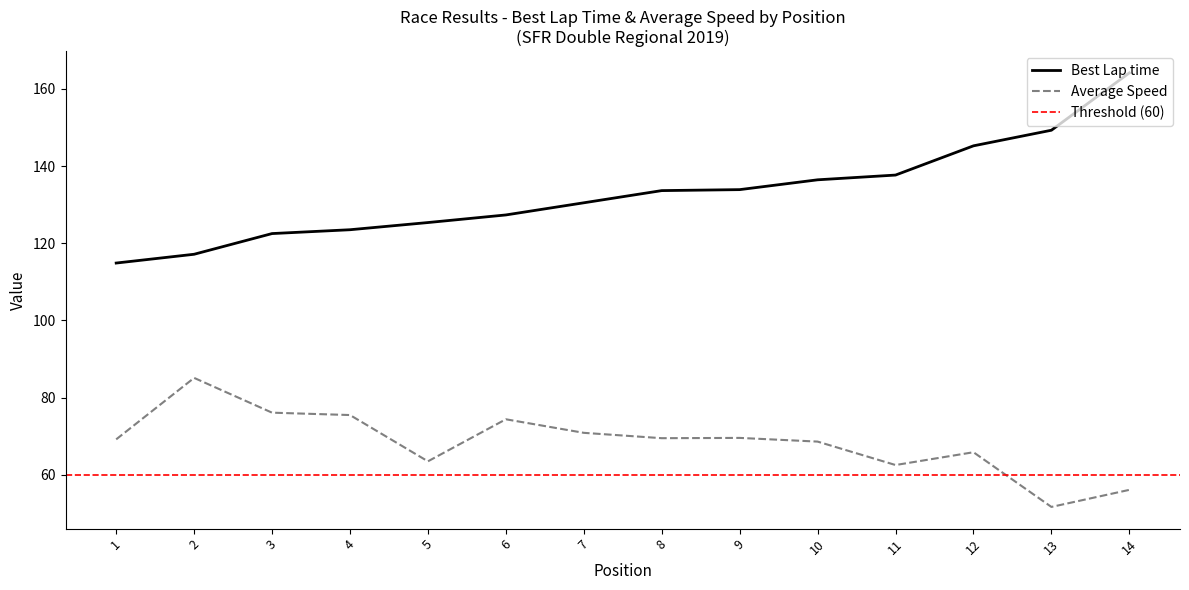

How many data points in Average Speed are less than 69?

6